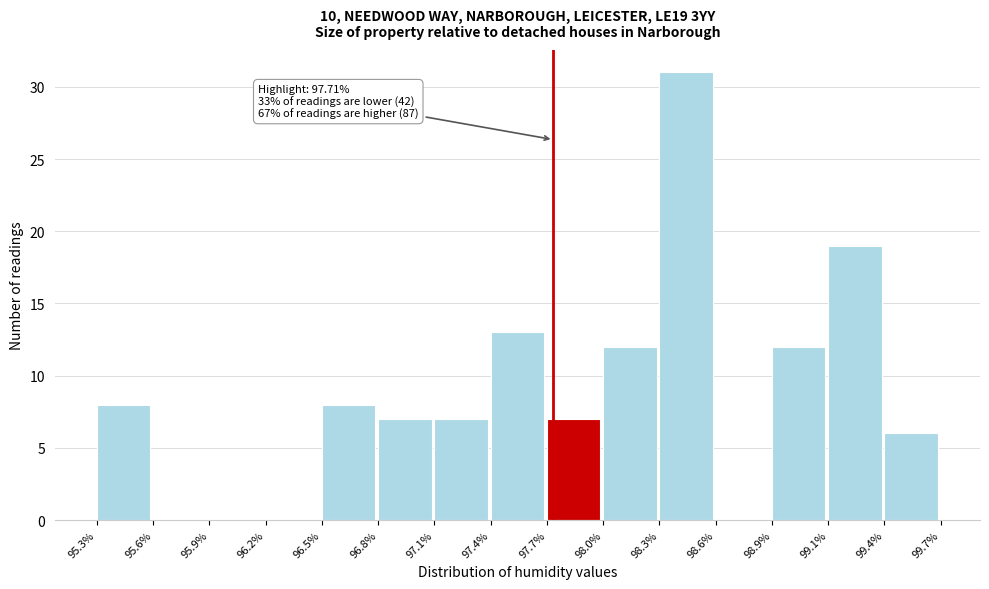

Reading left to right, what are all the values shown in this chart?

95.3%=8	95.6%=0	95.9%=0	96.2%=0	96.5%=8	96.8%=7	97.1%=7	97.4%=13	97.7%=7	98.0%=12	98.3%=31	98.6%=0	98.9%=12	99.1%=19	99.4%=6